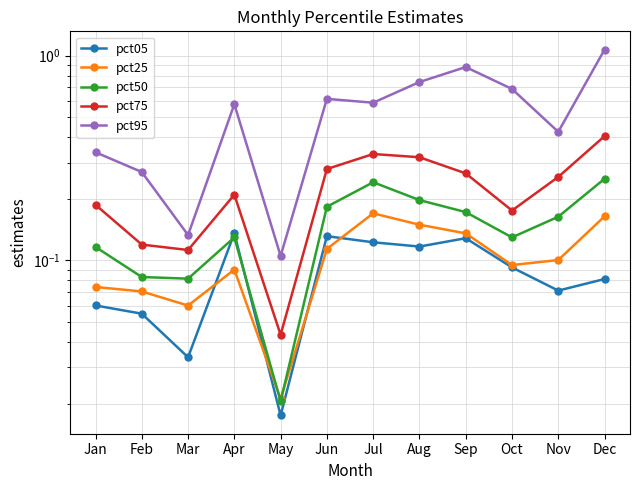

Rank the series at May from lowest to highest value.

pct05, pct50, pct25, pct75, pct95